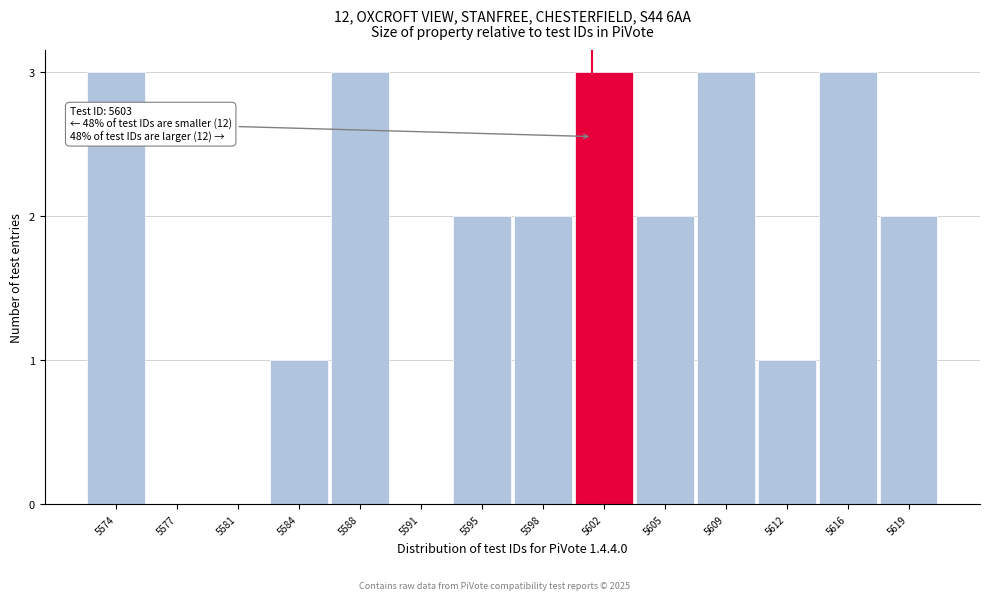

Reading left to right, what are all the values shown in this chart?

5574=3	5577=0	5581=0	5584=1	5588=3	5591=0	5595=2	5598=2	5602=3	5605=2	5609=3	5612=1	5616=3	5619=2